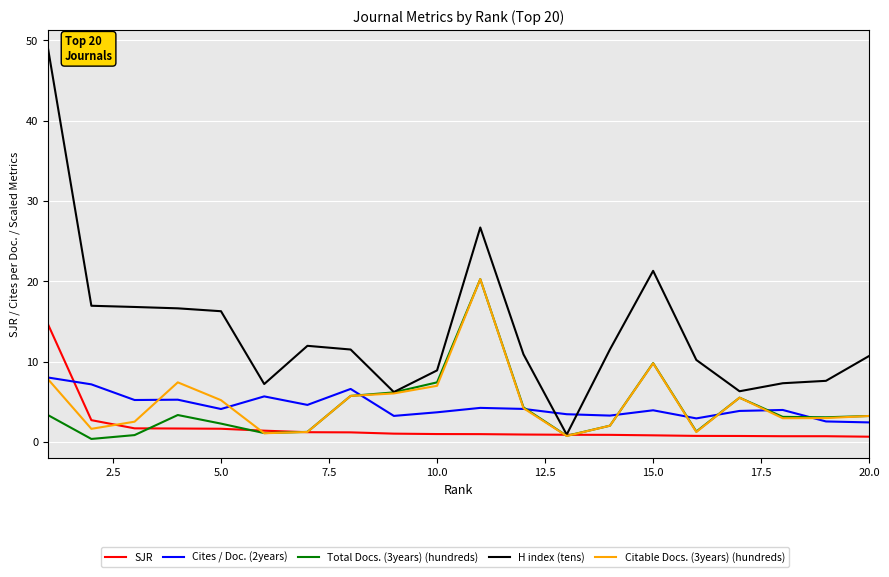

Which series has the widest spread of values?

H index (tens)